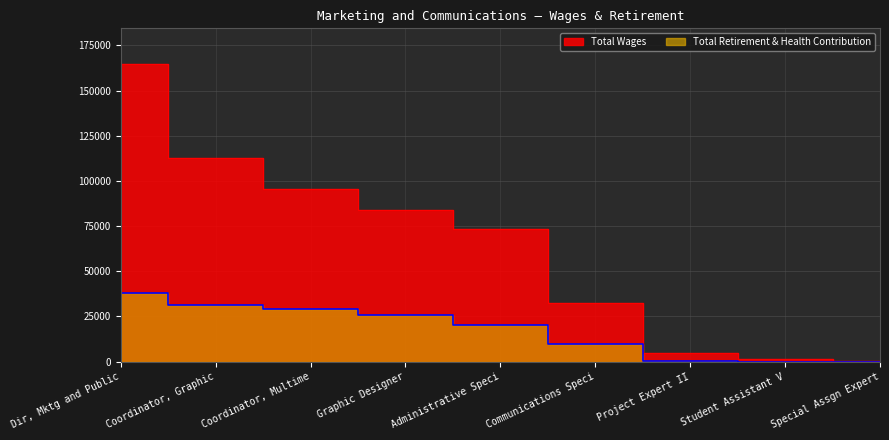

Which has a higher value, Special Assgn Expert or Dir, Mktg and Public?

Dir, Mktg and Public